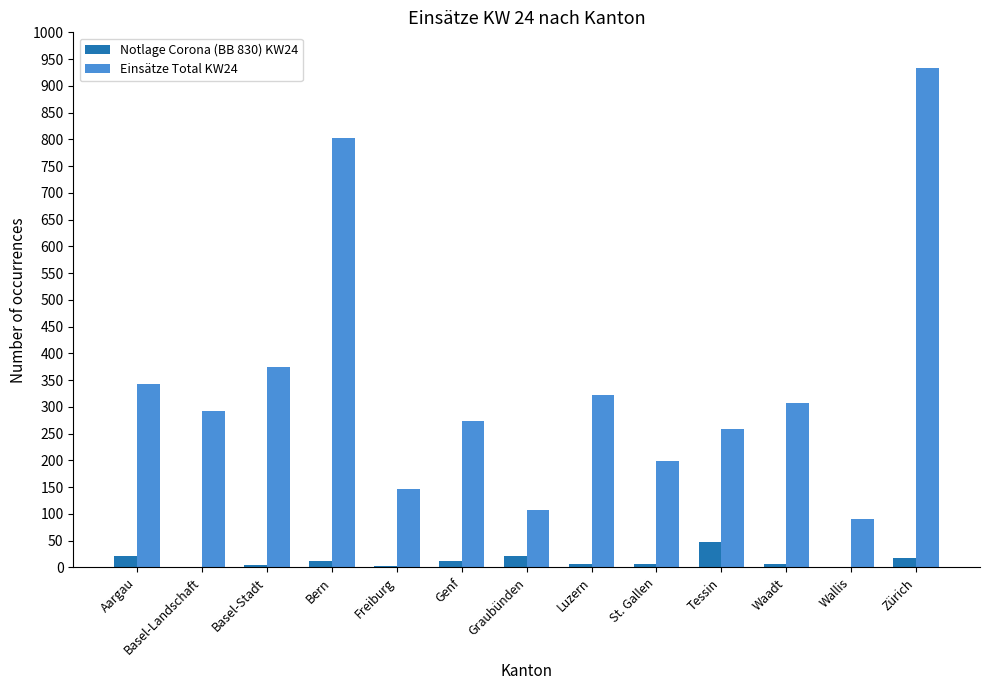

True or false: Einsätze Total KW24 has a value of 934 at Zürich.

True